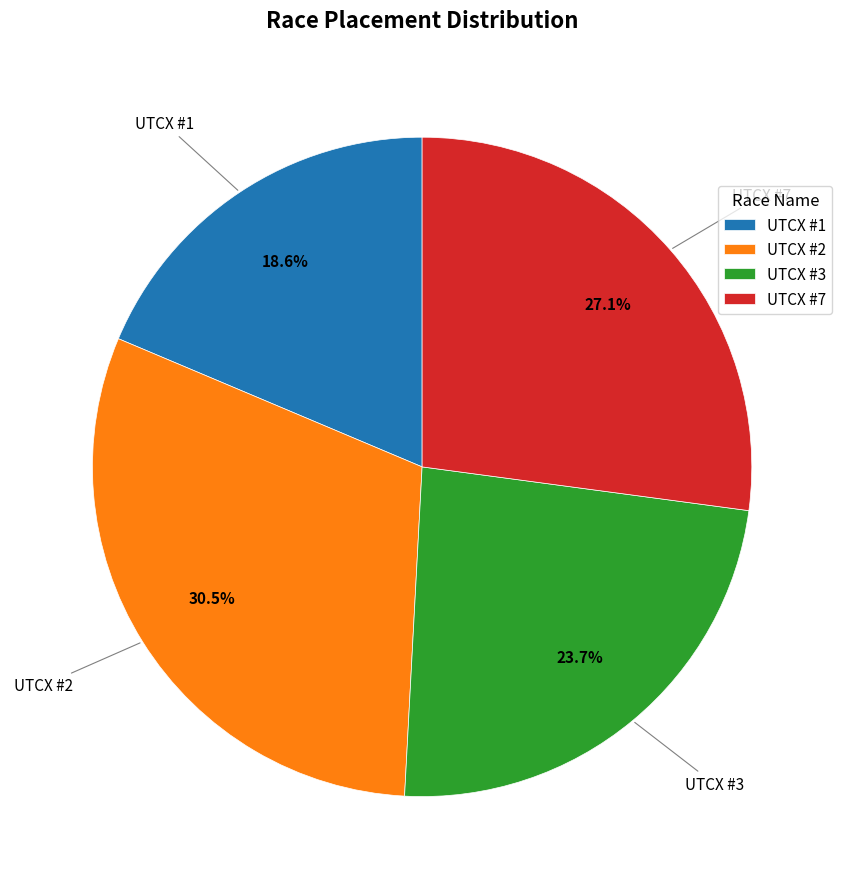

Does any single category account for the majority?

No